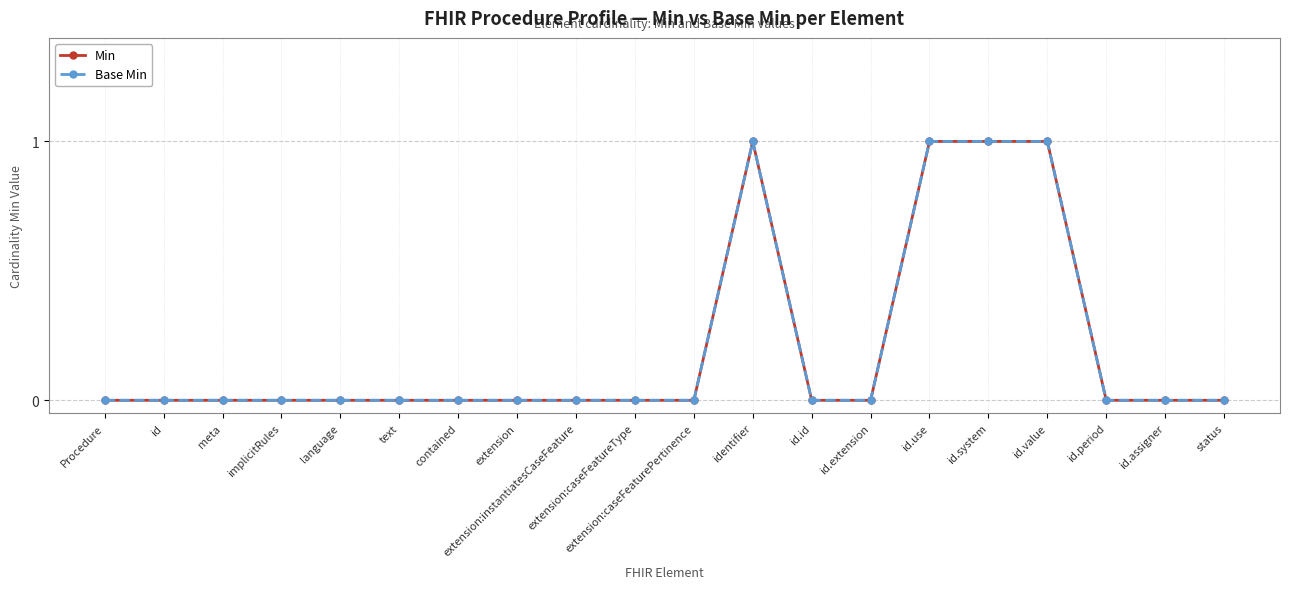

Is this an area chart (filled region under the line)?

No